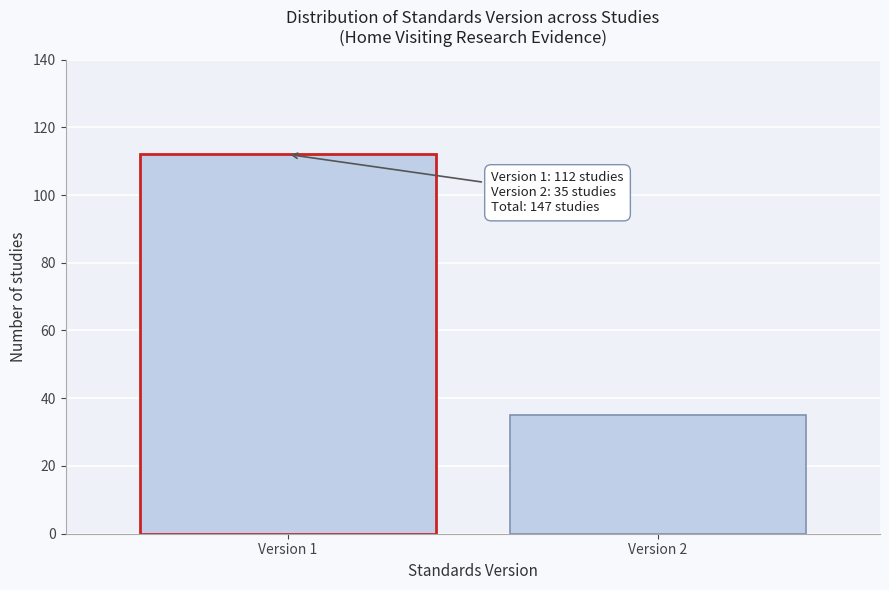

Reading left to right, transcribe all the data shown in this chart.

112	35